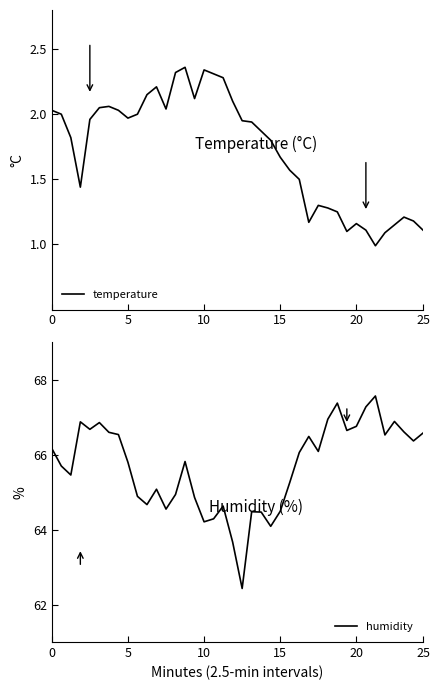

At how many categories does at least one series exceed 67?

3